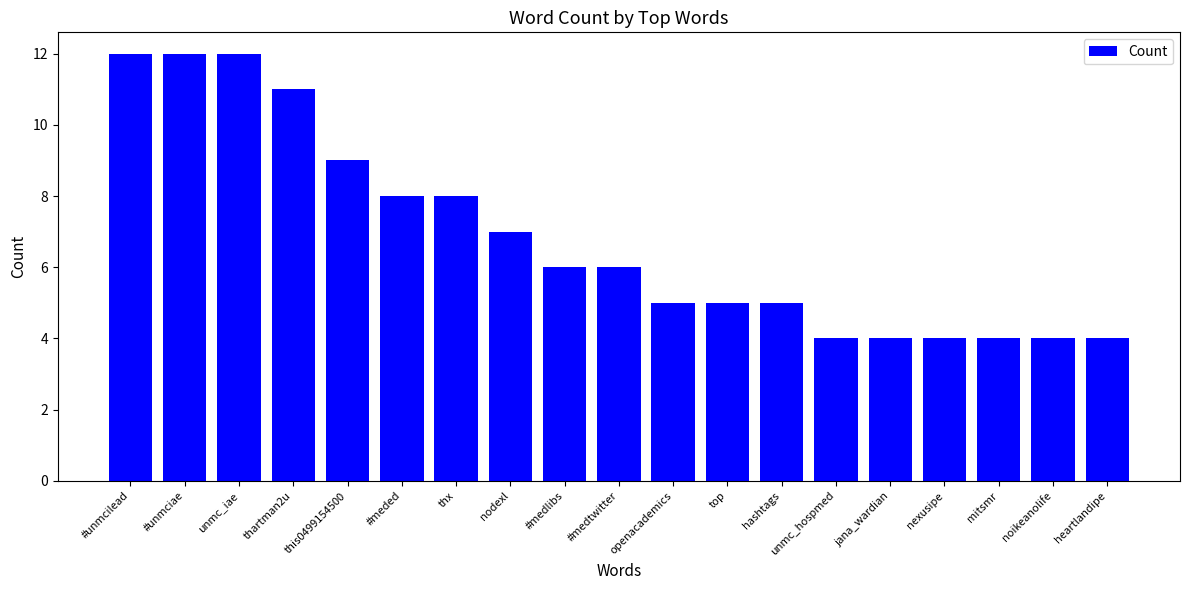

Are the bars horizontal?

No